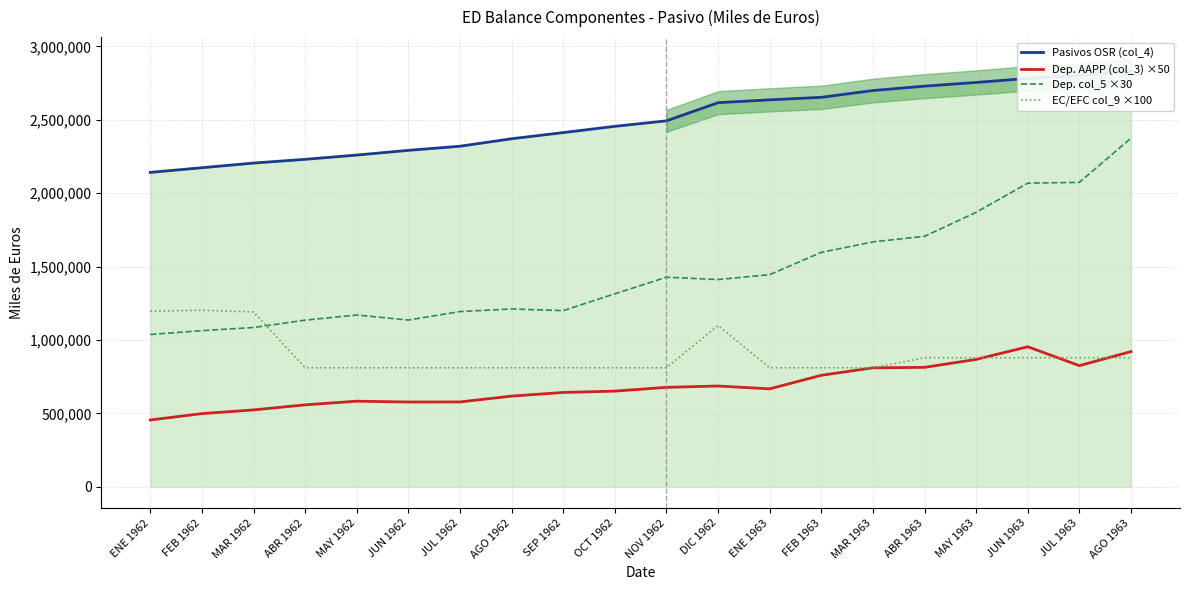

Reading left to right, transcribe all the data shown in this chart.

Pasivos OSR (col_4): 2141520	2173284	2205029	2230500	2259595	2291725	2319757	2370632	2412727	2455405	2492626	2616392	2635829	2653030	2699145	2728998	2754294	2781760	2801119	2832360
Dep. AAPP (col_3) ×50: 454650	497950	523200	557750	582700	576950	577550	617250	642200	651200	677050	686050	666800	759100	809850	813150	867250	953500	824900	920450
Dep. col_5 ×30: 1037100	1063260	1084710	1134840	1169820	1135560	1193430	1210920	1199730	1314420	1427280	1411410	1444770	1596780	1668000	1705860	1869390	2068080	2073480	2374770
EC/EFC col_9 ×100: 1196000	1202000	1190600	810200	810200	810200	810200	810200	810200	810200	810200	1098700	810200	810200	810200	878700	878700	878700	878700	878700